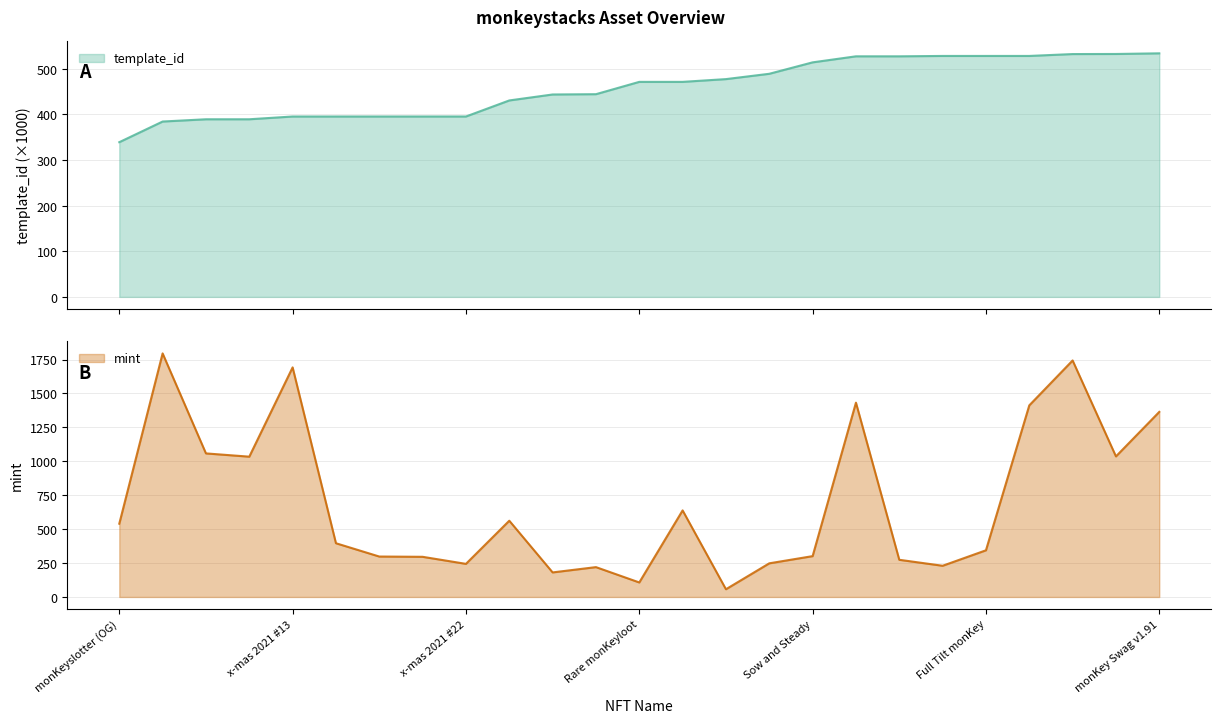

Rank the categories by mint value from lowest to highest.

Banniversary v4.19, Rare monKeyloot, Action News monKey, monKeymatching (OG), maKeymaKey, x-mas 2021 #22, monKeyTube, kinKey, x-mas 2021 #18, x-mas 2021 #17, Sow and Steady, Full Tilt monKey, x-mas 2021 #14, monKeyslotter (OG), Yellow Prussian, Uncommon monKeyloot, x-mas 2021 #11, equaliKey, x-mas 2021 #10, monKey Swag v1.91, ban.fm, monKey Earth, x-mas 2021 #13, monKey ahead, x-mas 2021 #2